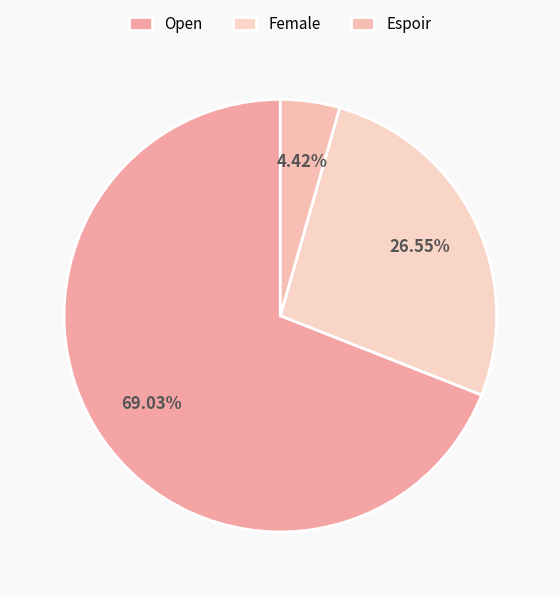

Approximately how many times larger is the value at Espoir compared to Female?

0.2